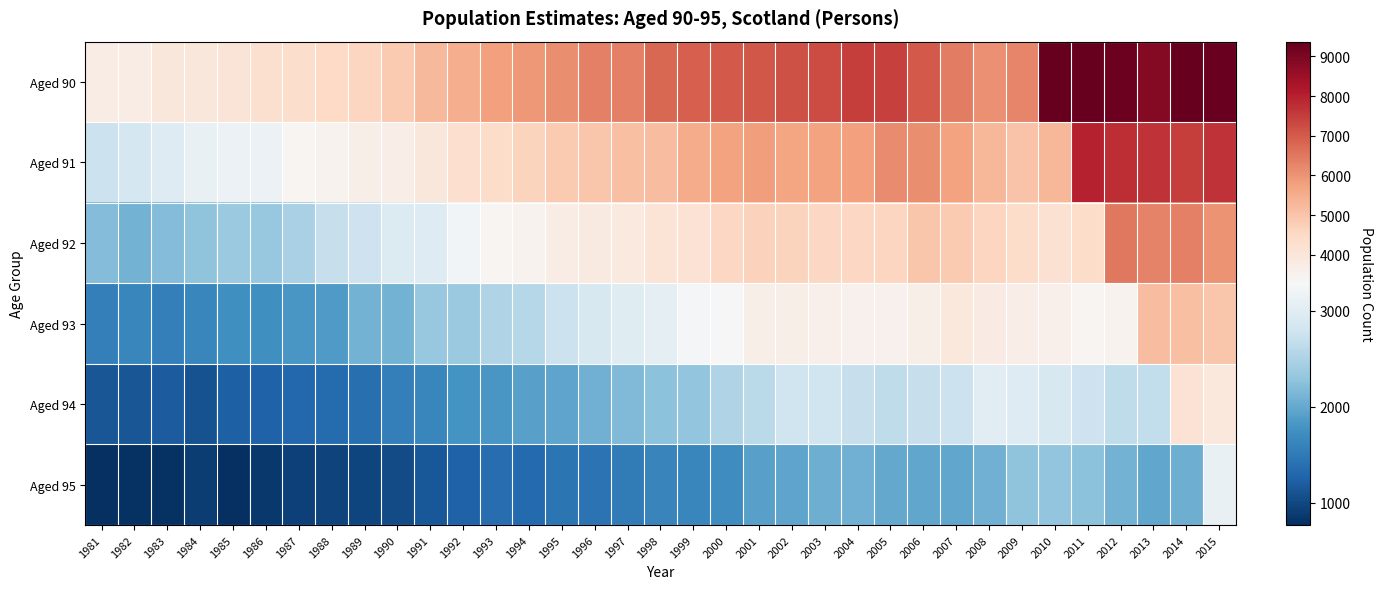

What is the maximum value shown in the chart?

9370